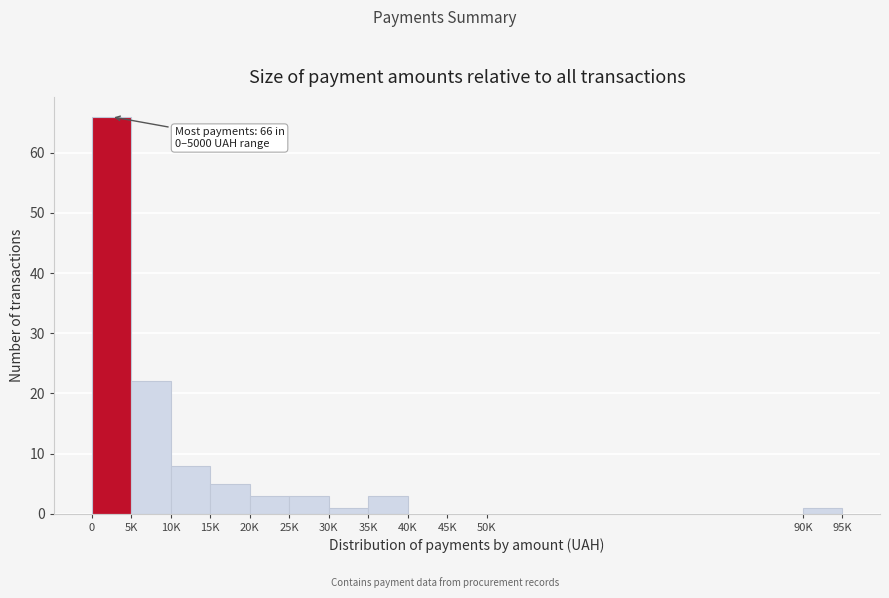

Reading left to right, what are all the values shown in this chart?

0=66	5K=22	10K=8	15K=5	20K=3	25K=3	30K=1	35K=3	40K=0	45K=0	50K=0	90K=1